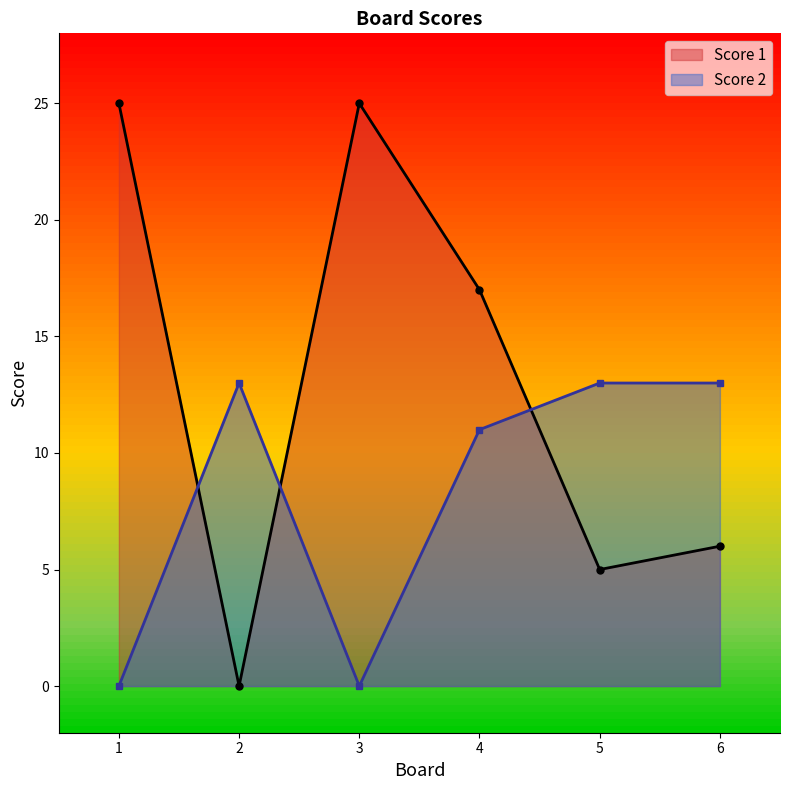

What is the difference between the maximum and minimum values in the Score 2 series?

13